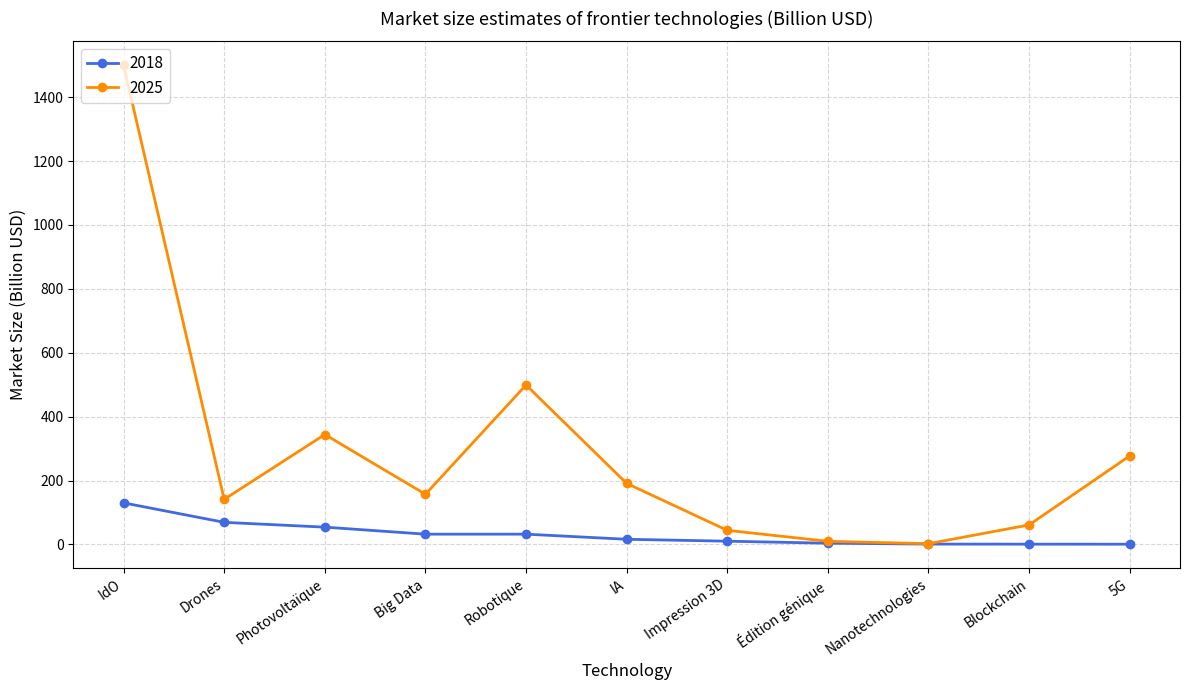

What is the difference between the 2018 values at Photovoltaïque and Big Data?

22.0